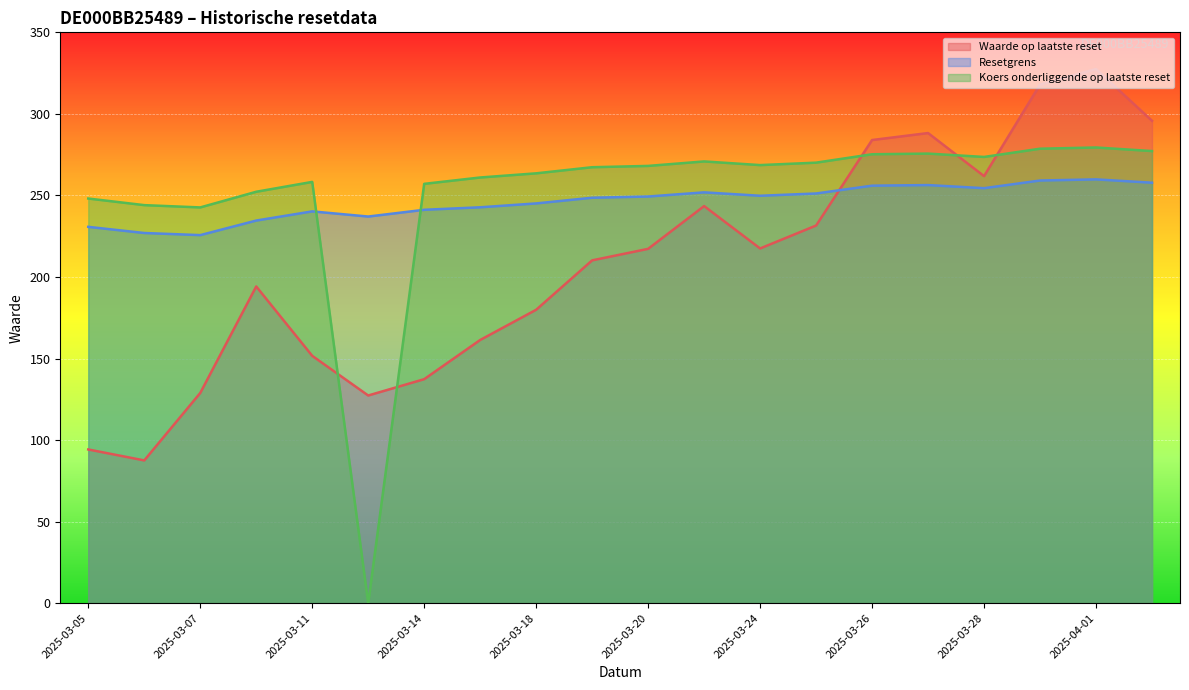

What is the average value of the Resetgrens series?

245.9